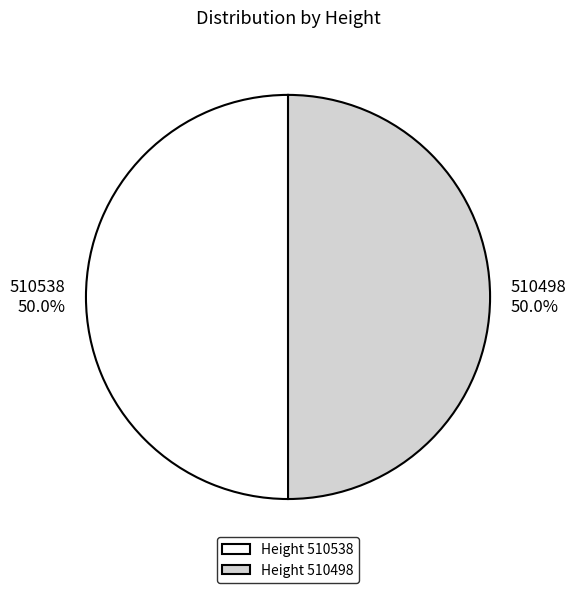

Do 510538 and 510498 together represent more than half of the pie?

Yes